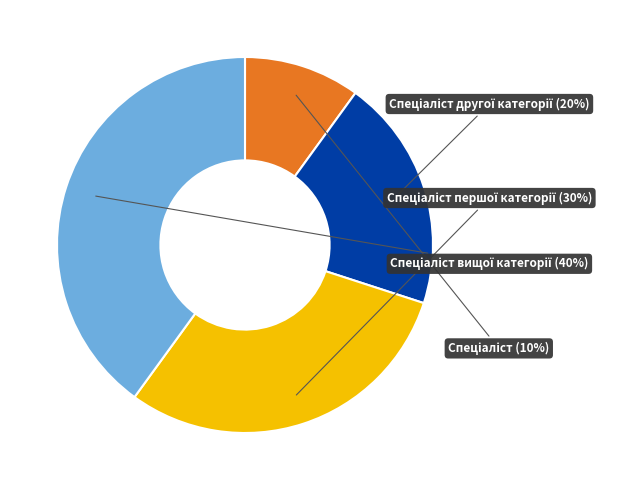

Is there a majority slice in this chart?

No